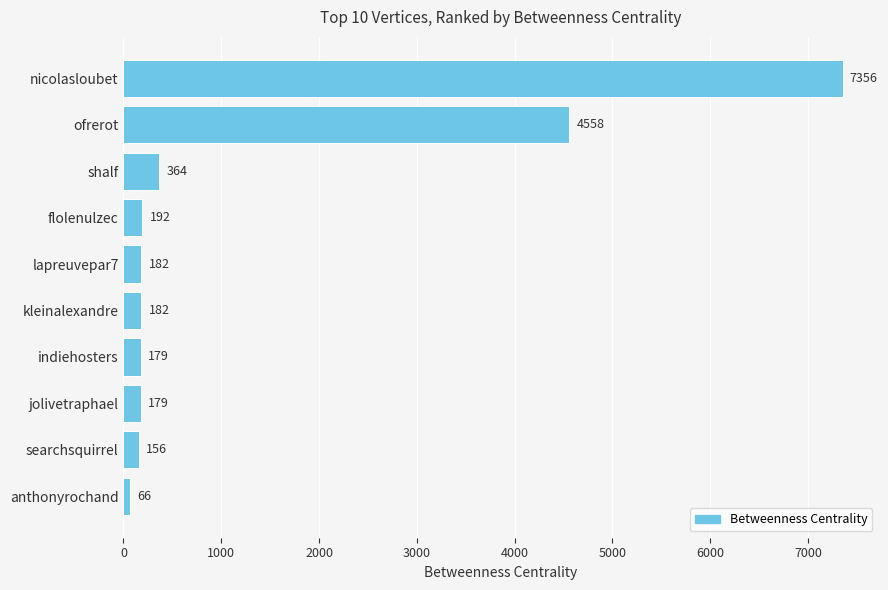

Where is the data nearest to the value 3711?

ofrerot